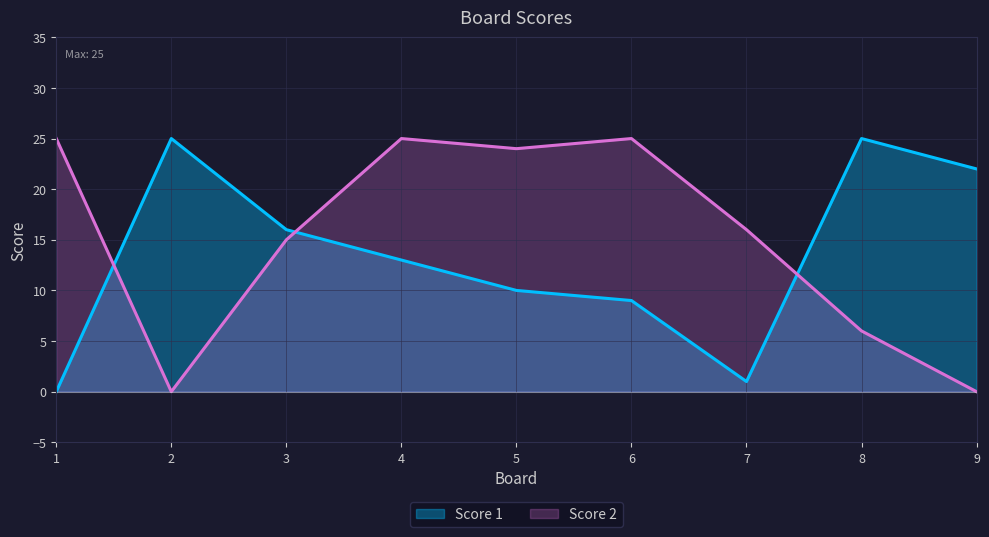

What is the sum of all Score 2 values?

136